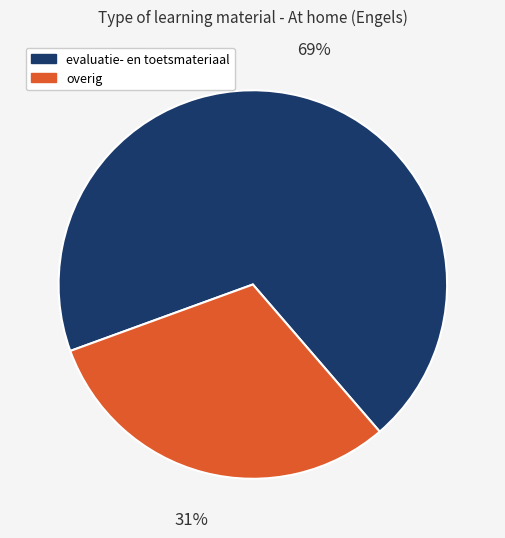

To the nearest percent, what is the difference between the largest and smallest slice percentages?

38%